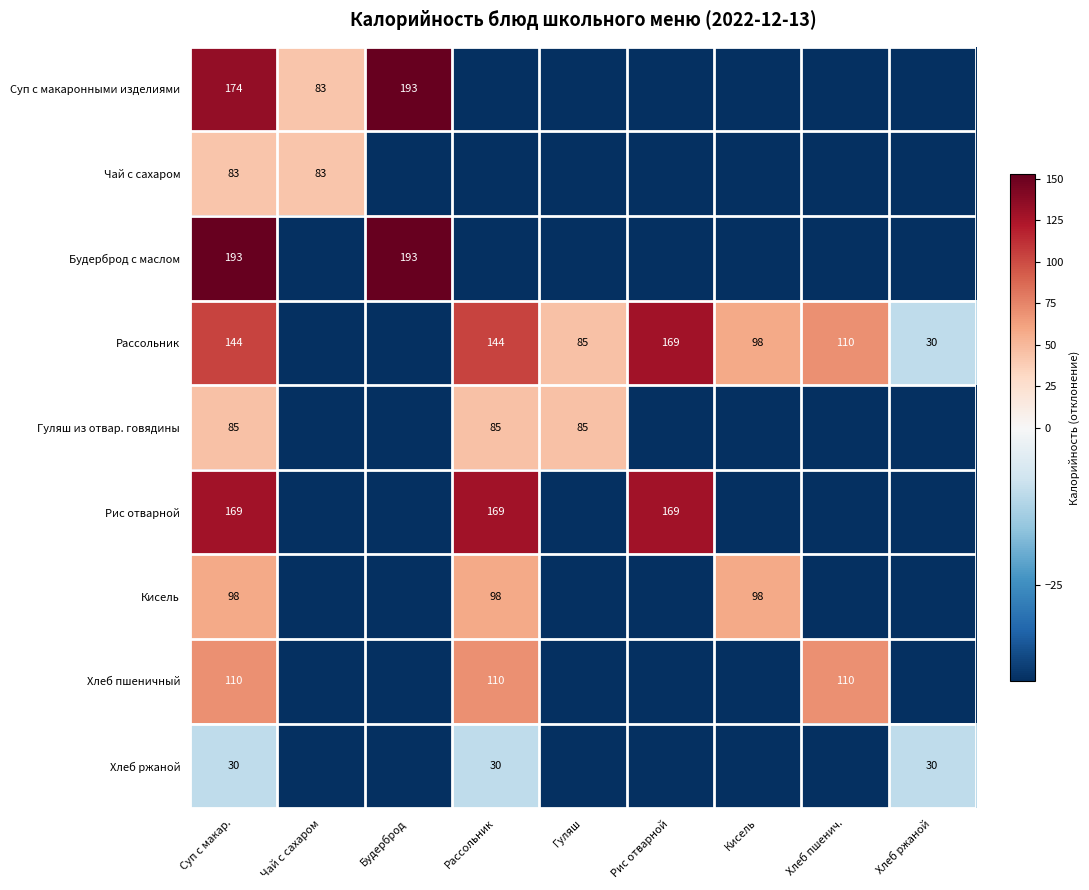

At Суп с макар., list the series in order from largest to smallest.

Будерброд с маслом, Суп с макаронными изделиями, Рис отварной, Рассольник, Хлеб пшеничный, Кисель, Гуляш из отвар. говядины, Чай с сахаром, Хлеб ржаной